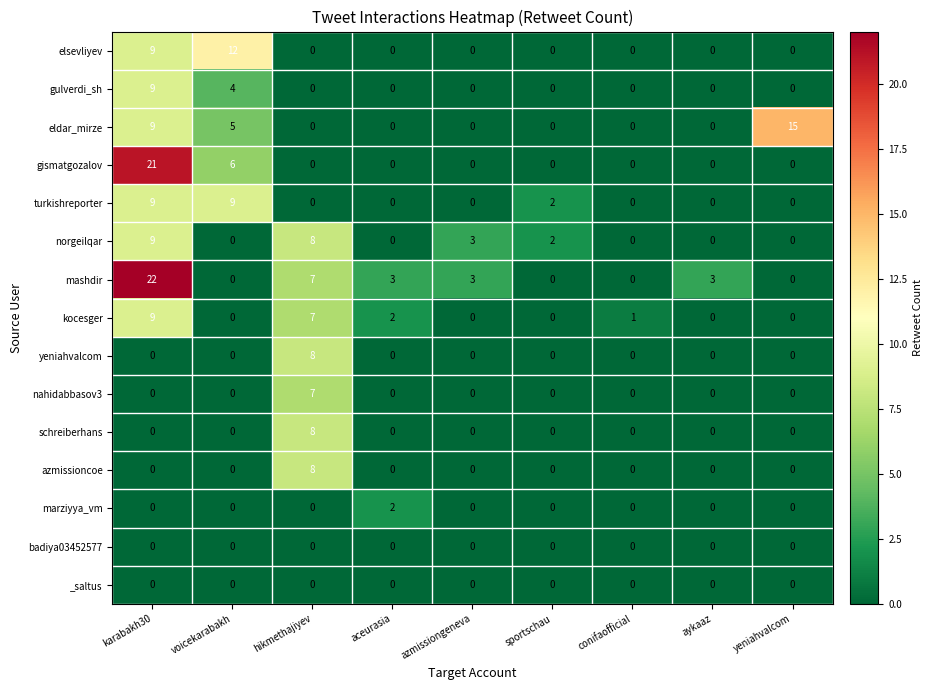

The nahidabbasov3 series shows 4 at azmissiongeneva. True or false?

False